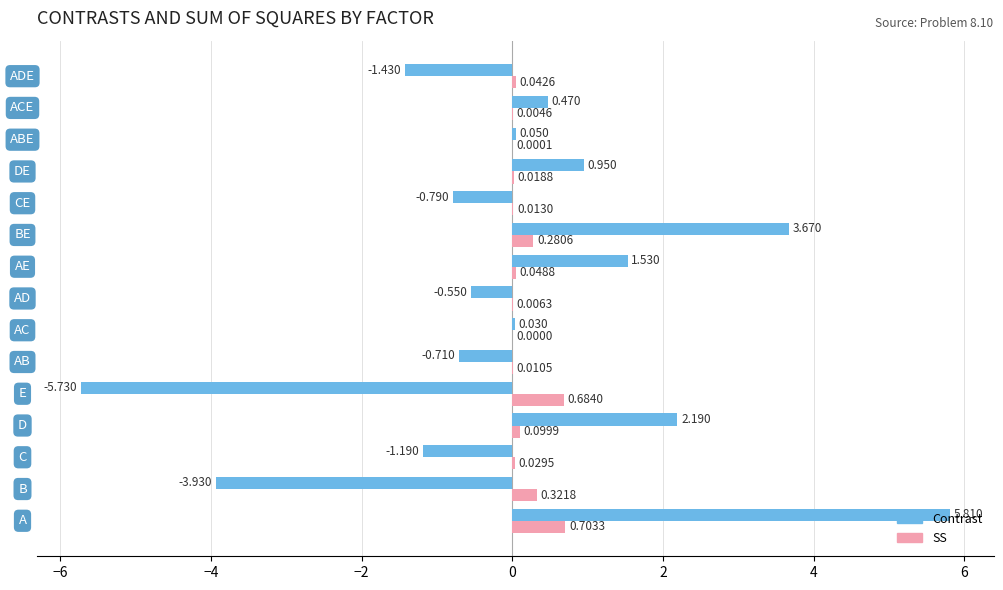

How many data points does each series have?

15